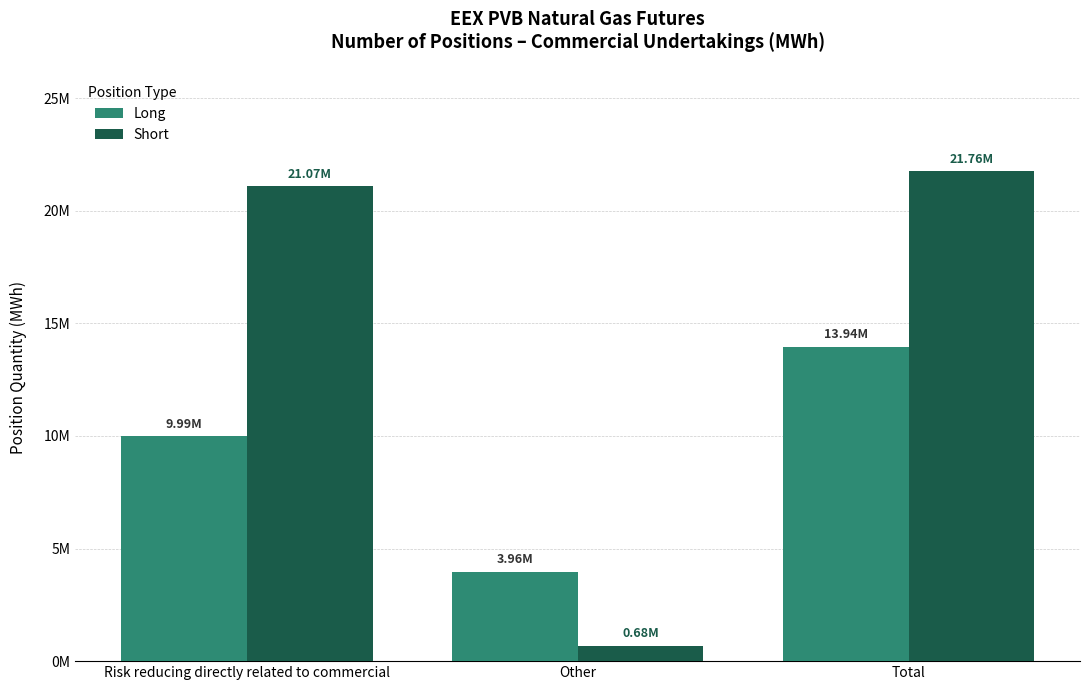

Between Other and Total, which series saw the biggest shift?

Short